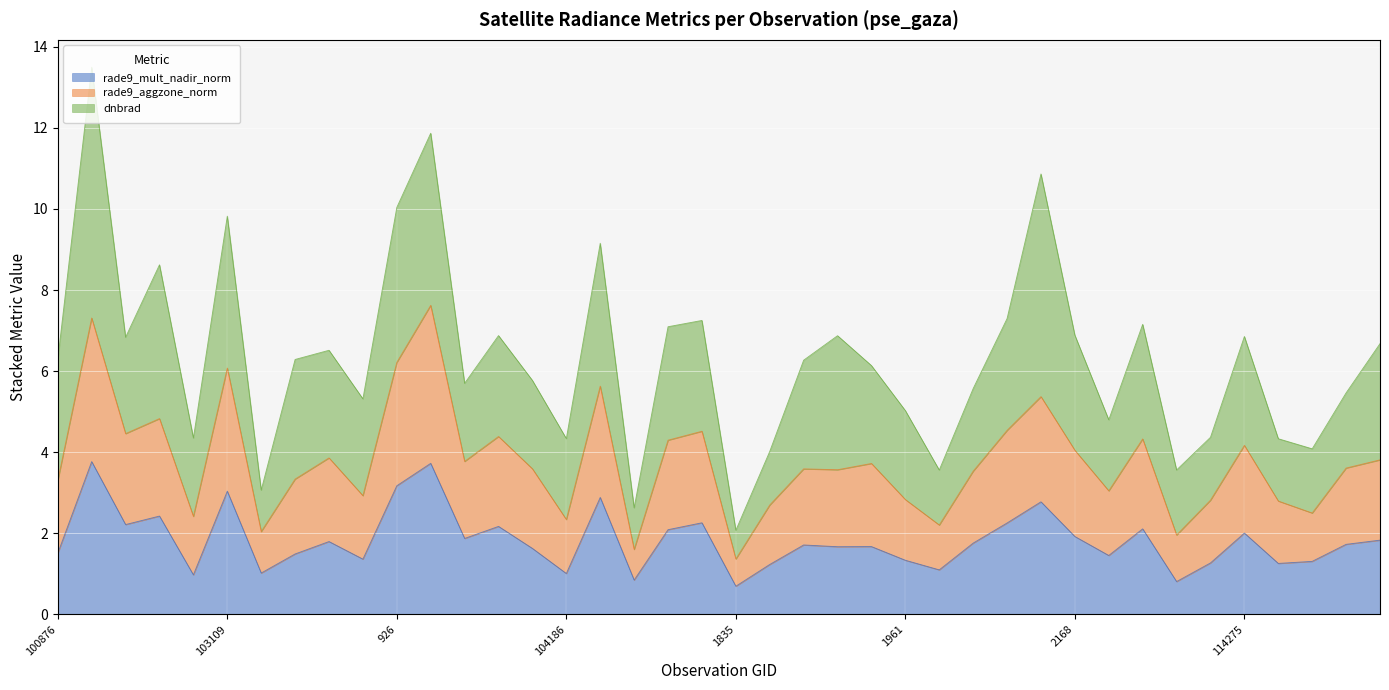

At which label is rade9_aggzone_norm closest to 4?

2168